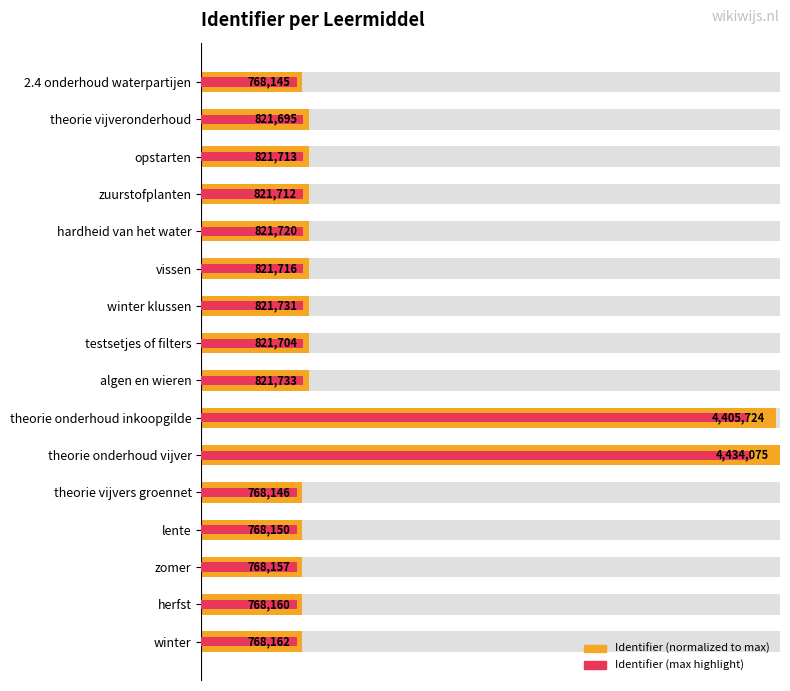

How many bars are there in each group?

2